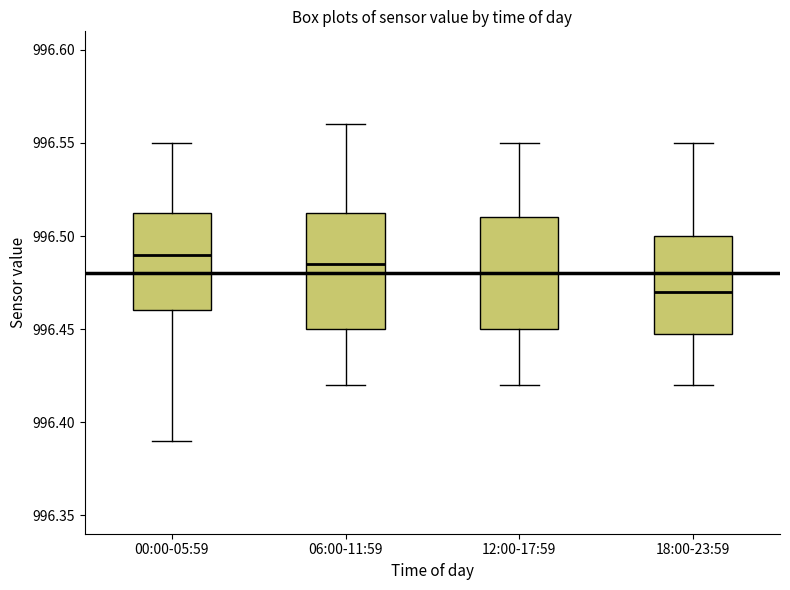

Where is the lower edge of the box for 00:00-05:59 on the y-axis? The values are not printed on the chart, so give them approximately, as read against the axis.

996.460